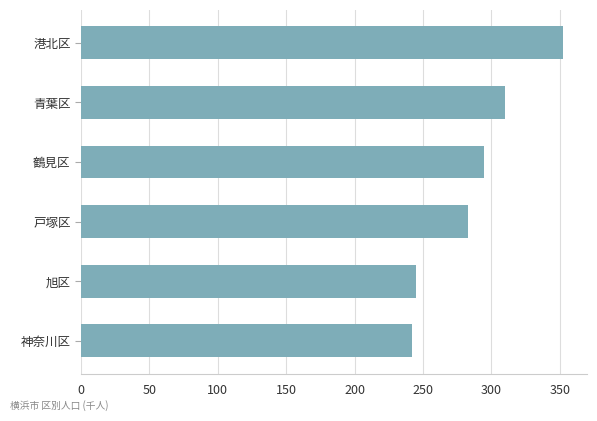

Rank the categories by value from lowest to highest.

神奈川区, 旭区, 戸塚区, 鶴見区, 青葉区, 港北区